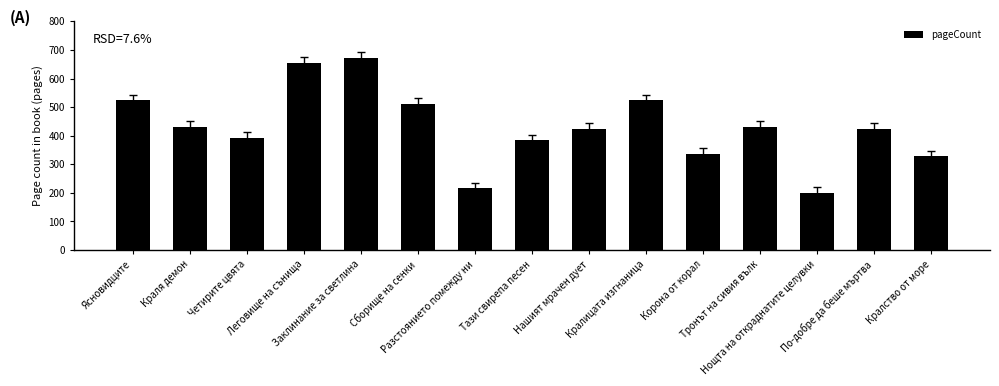

What is the smallest value displayed?

200